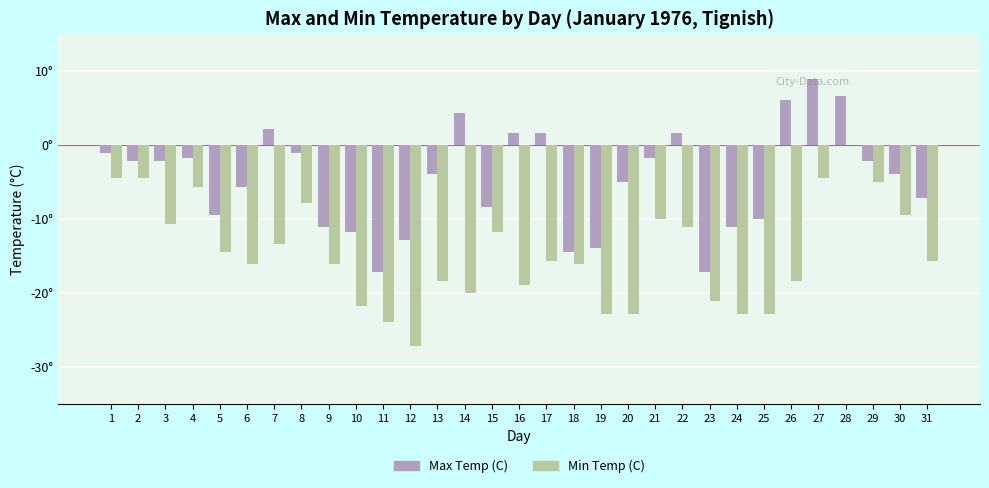

Are the bars horizontal?

No